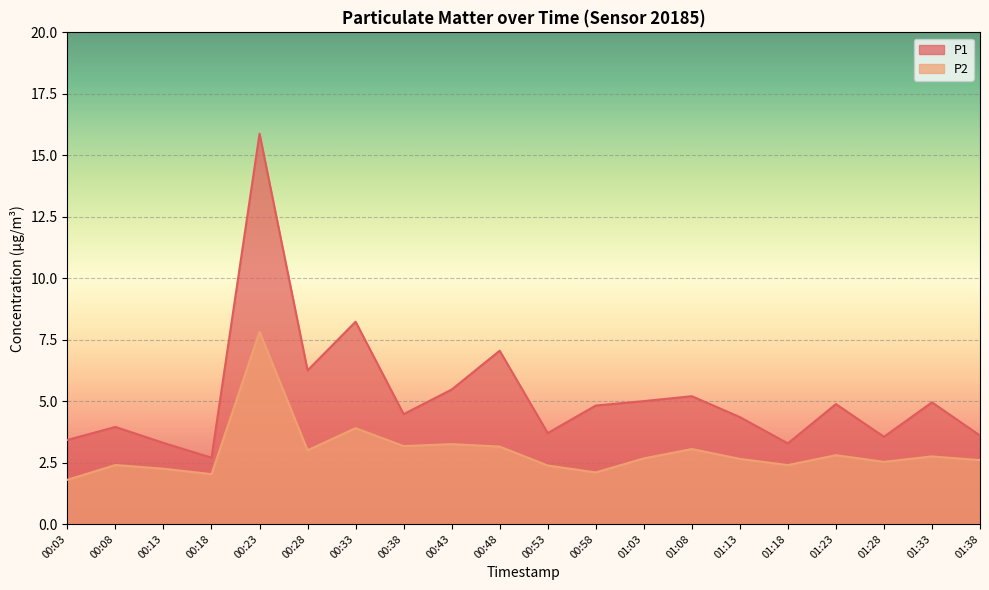

Does the chart display data point markers on the line(s)?

No